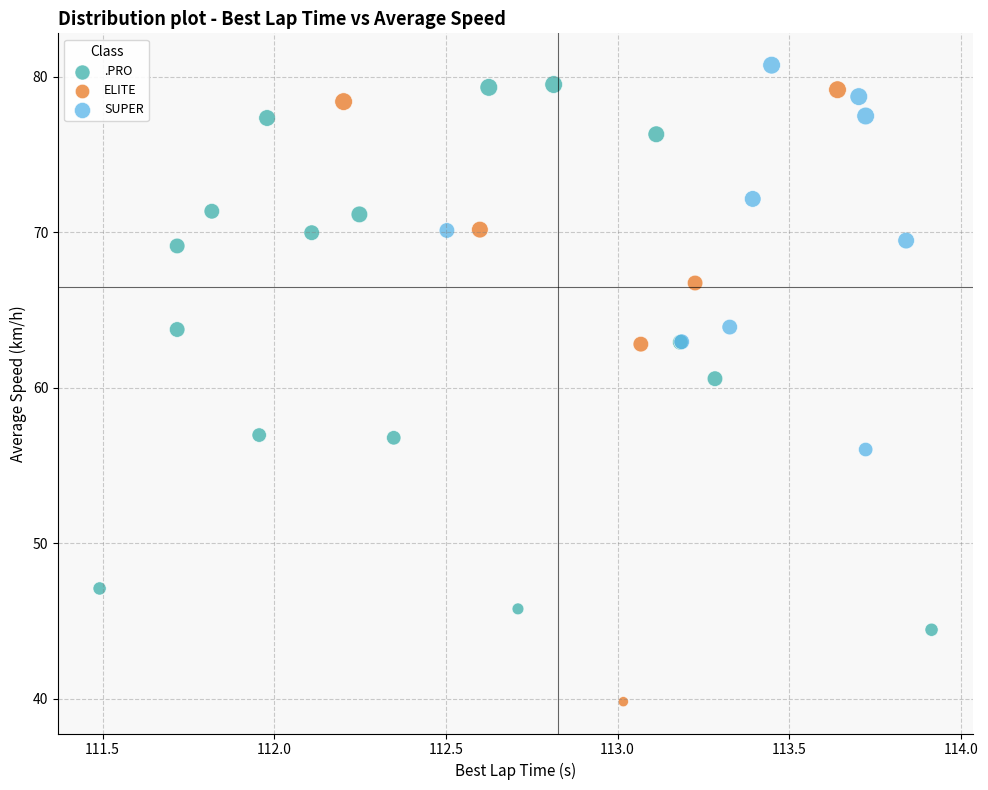

Which series has the largest Y range (max minus min)?

ELITE